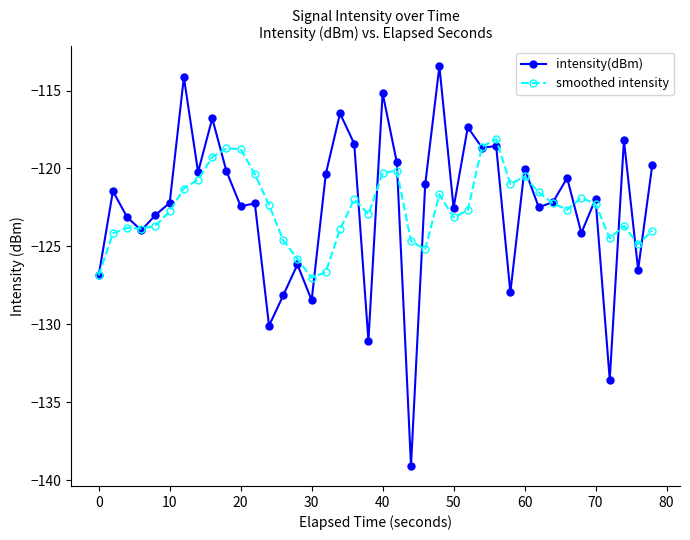

What is the sum of all smoothed intensity values?

-4903.2